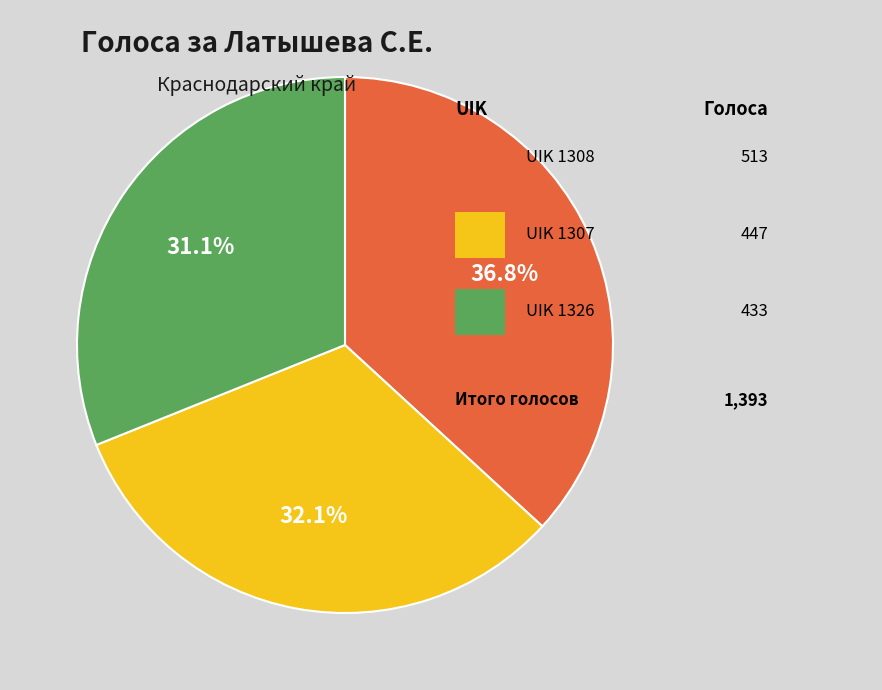

Is there any slice that represents more than half of the pie?

No